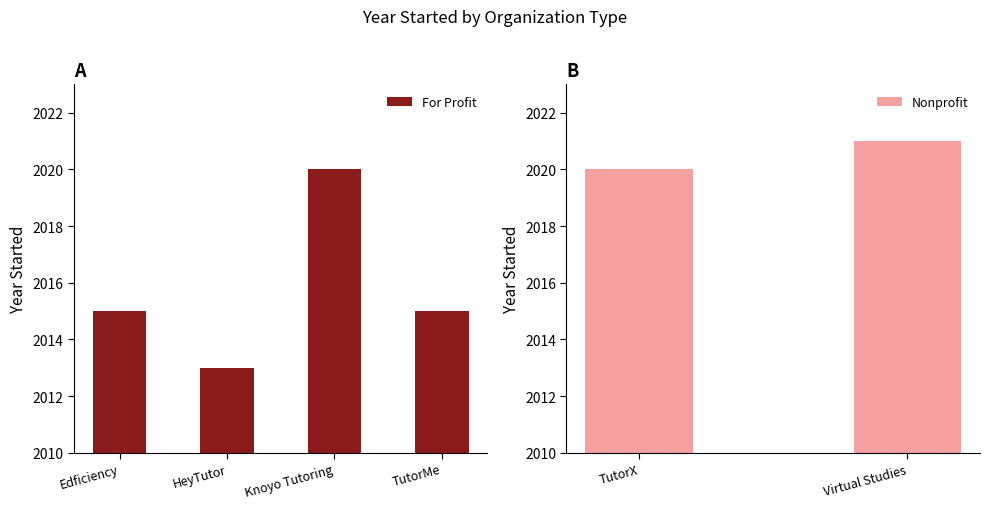

The value of For Profit at TutorMe is 2896. True or false?

False